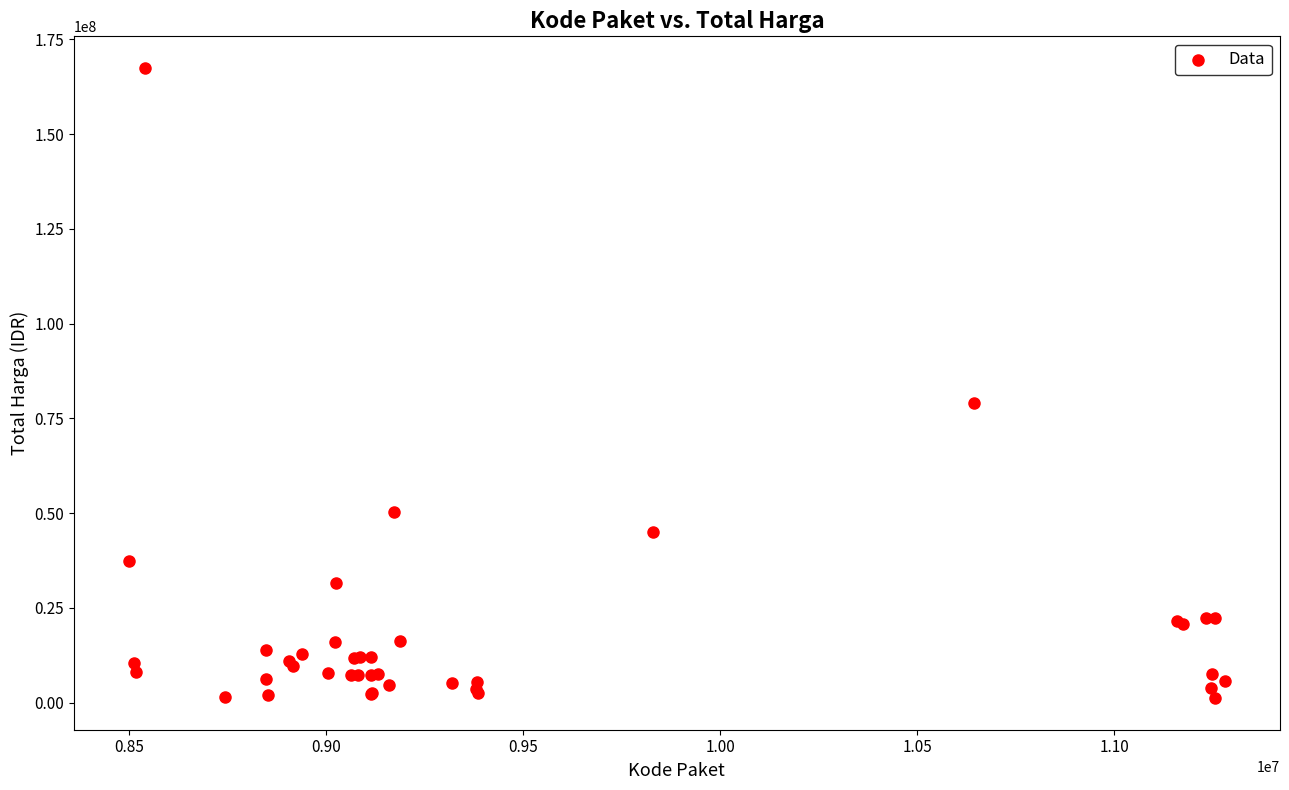

What Y value in the scatter plot is closest to 84350000?

78968400